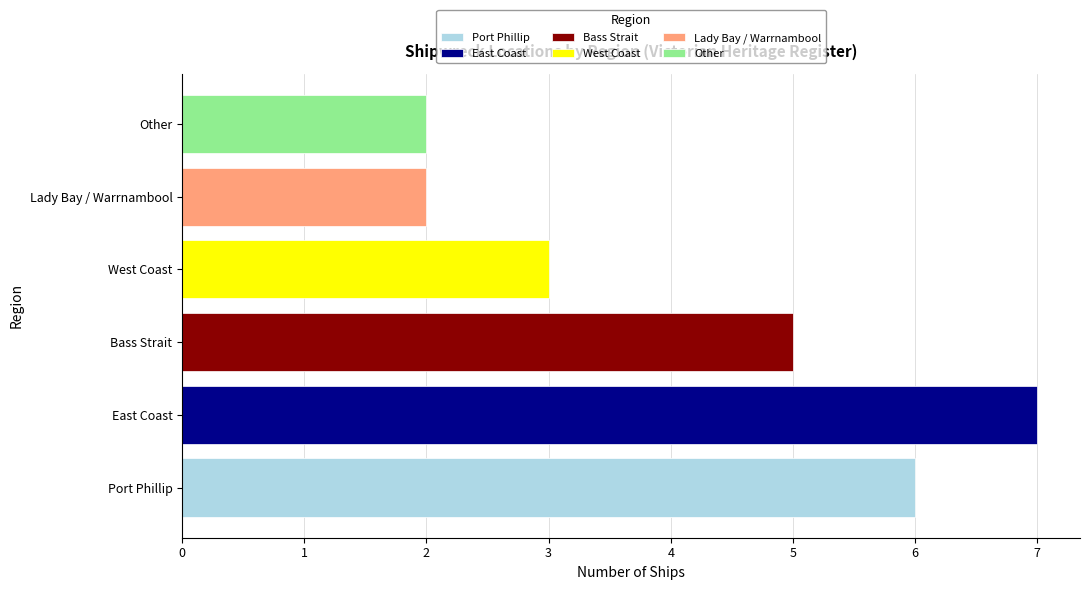

Rank the categories by value from highest to lowest.

East Coast, Port Phillip, Bass Strait, West Coast, Lady Bay / Warrnambool, Other